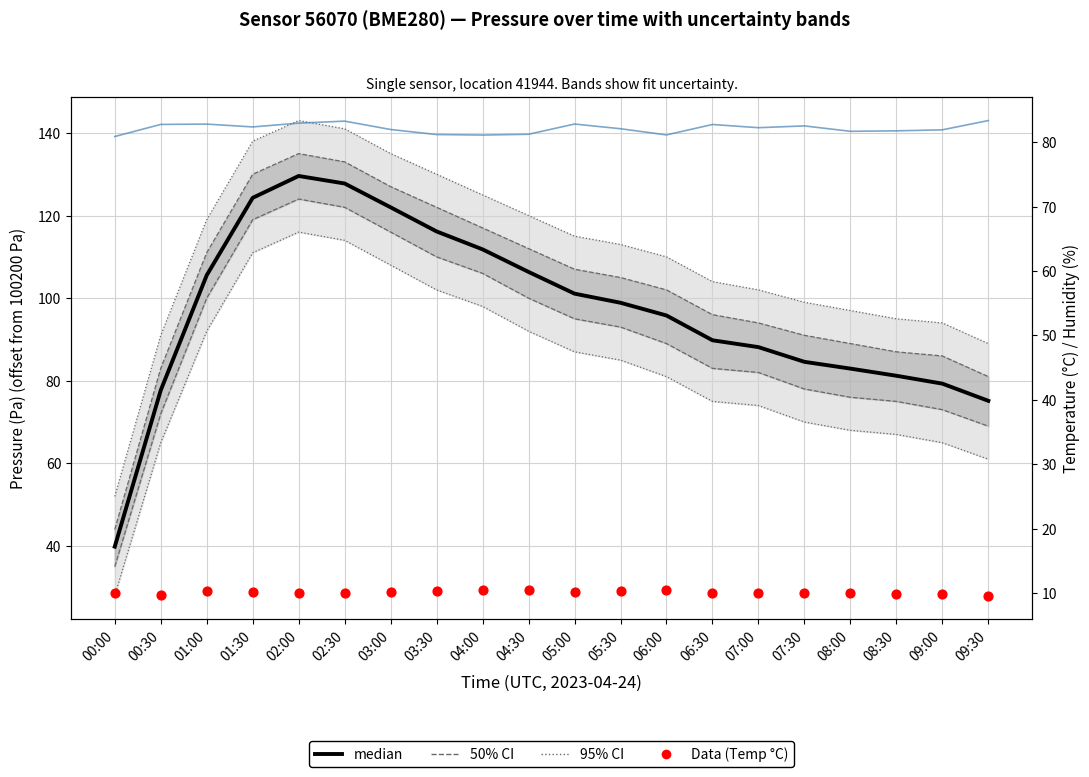

At which category is the sum across all series the highest?

02:00